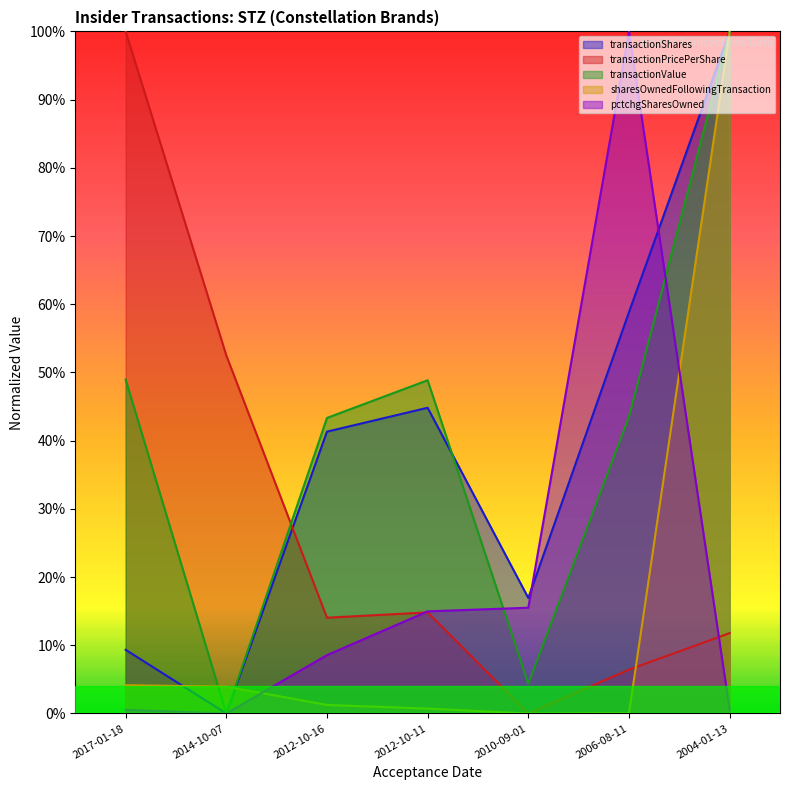

At how many categories does at least one series exceed 0?

7